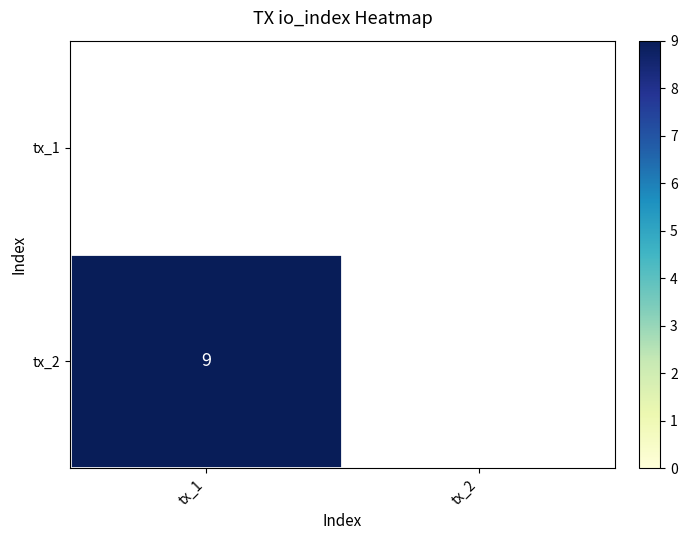

True or false: tx_2 has a value of 9 at tx_1.

True